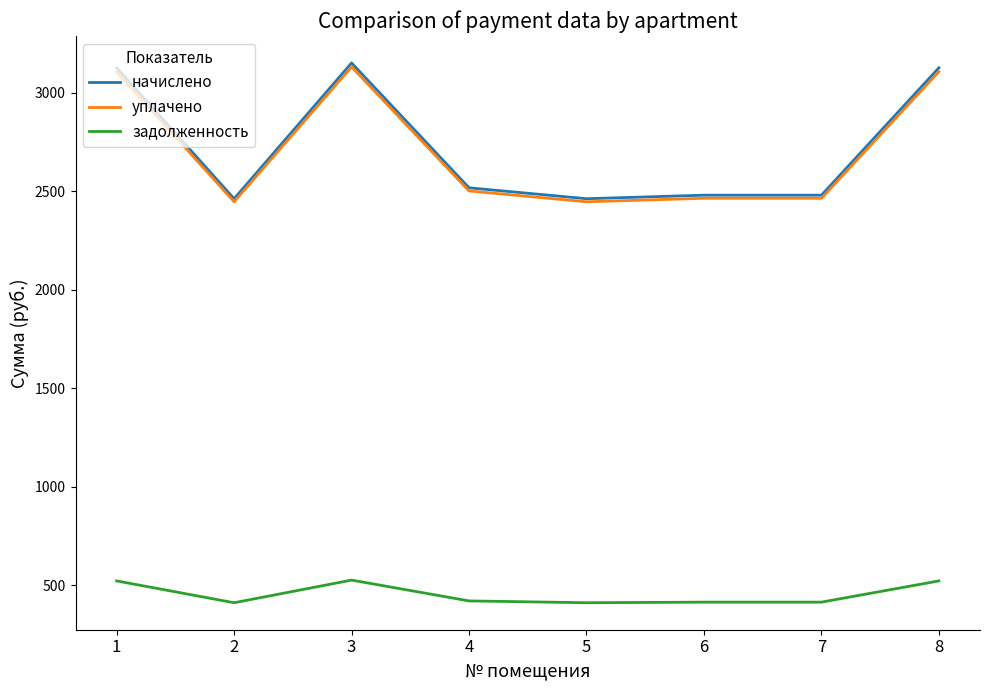

The задолженность series shows 419.6 at 4. True or false?

True